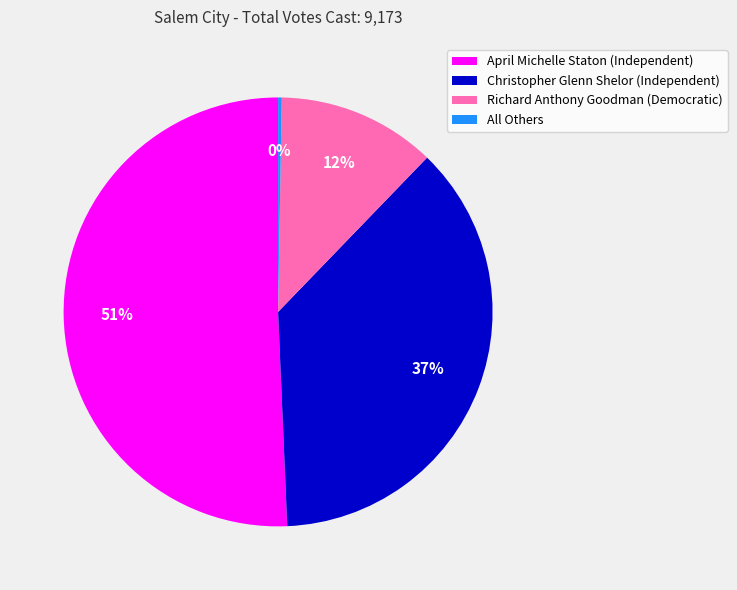

What percentage is the Richard Anthony Goodman (Democratic) slice, to the nearest percent?

12%